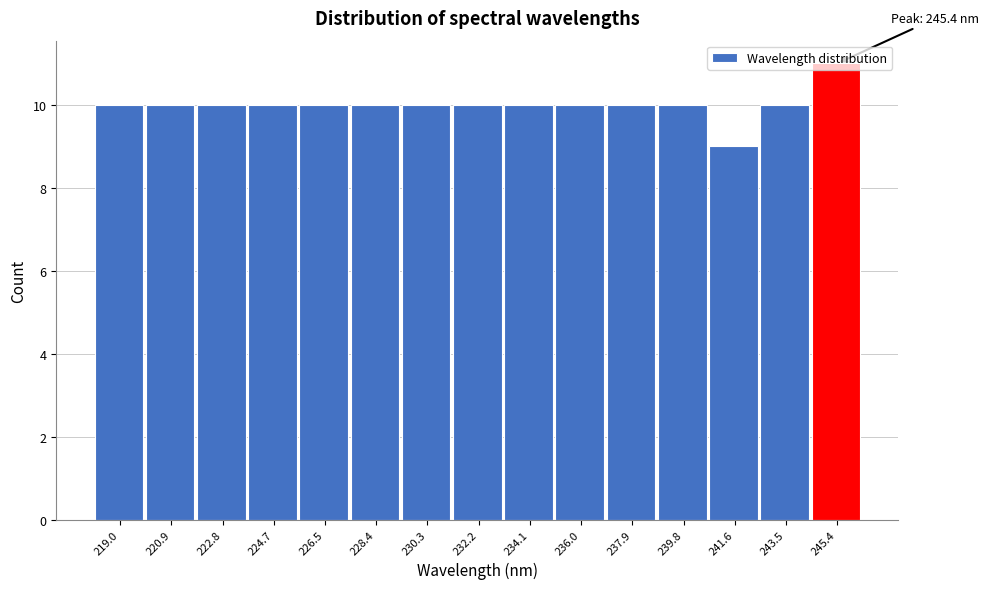

Which range on the x-axis has the tallest bar?

244.4 to 246.4